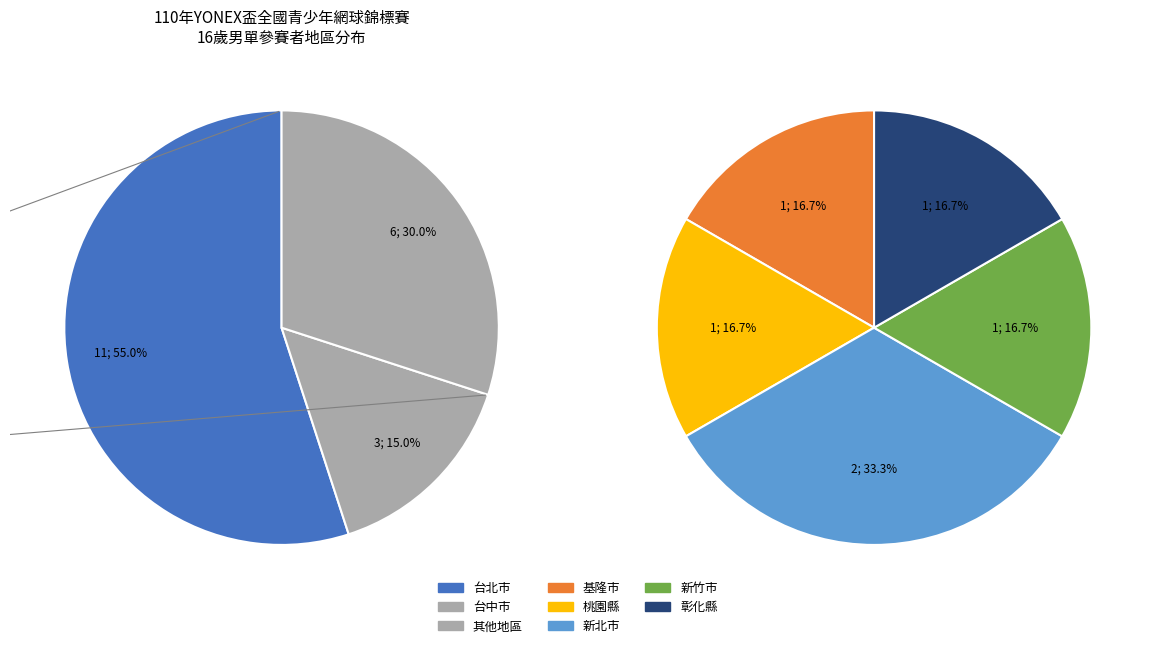

How much of the chart is everything except 基隆市?

95.0%